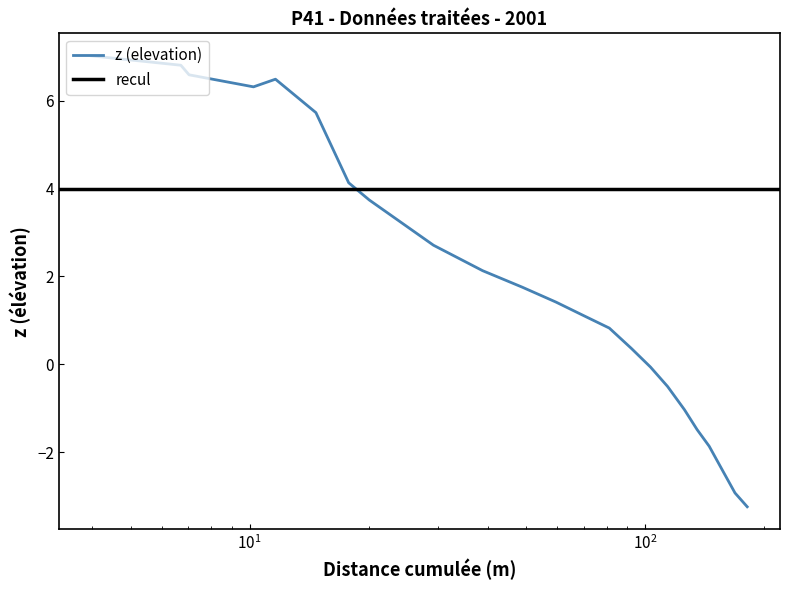

What is the minimum value for z (elevation)?

-3.2